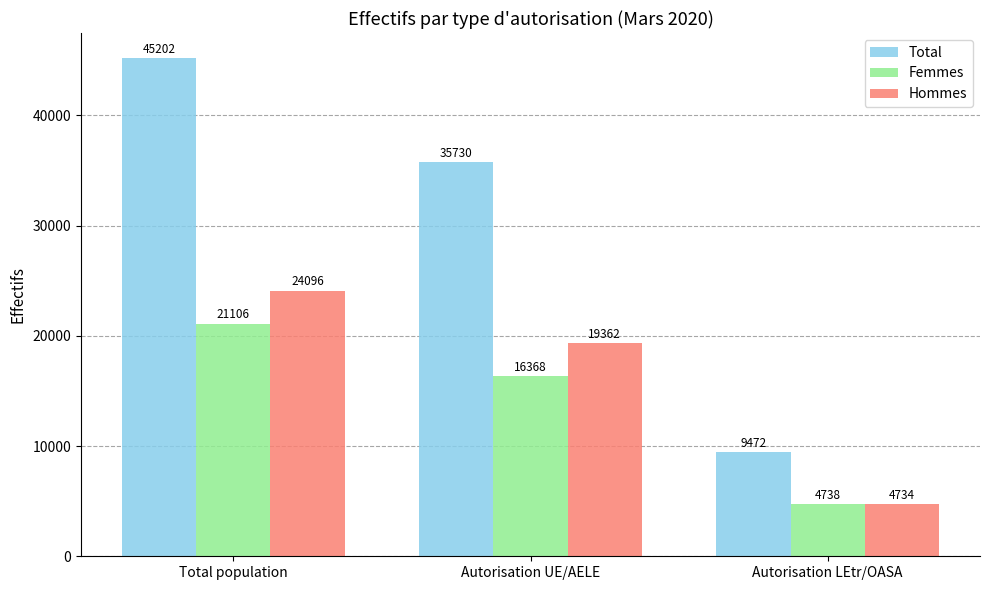

What is the minimum value for Hommes?

4734